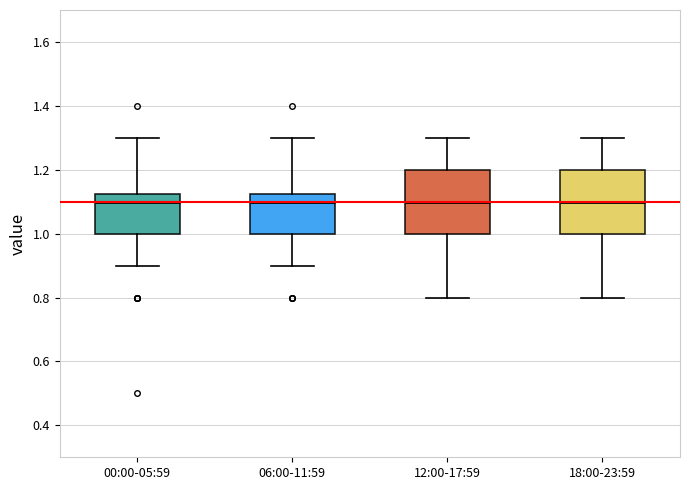

Reading left to right, transcribe this box plot: for each box, give where its median line is, the range the box spans, and where its two whiskers end, as read against the y-axis. The values are not printed on the chart, so give them approximately, as read against the axis.

00:00-05:59: median 1.10, box 1.00 to 1.12, whiskers 0.90 to 1.30
06:00-11:59: median 1.10, box 1.00 to 1.12, whiskers 0.90 to 1.30
12:00-17:59: median 1.10, box 1.00 to 1.20, whiskers 0.80 to 1.30
18:00-23:59: median 1.10, box 1.00 to 1.20, whiskers 0.80 to 1.30